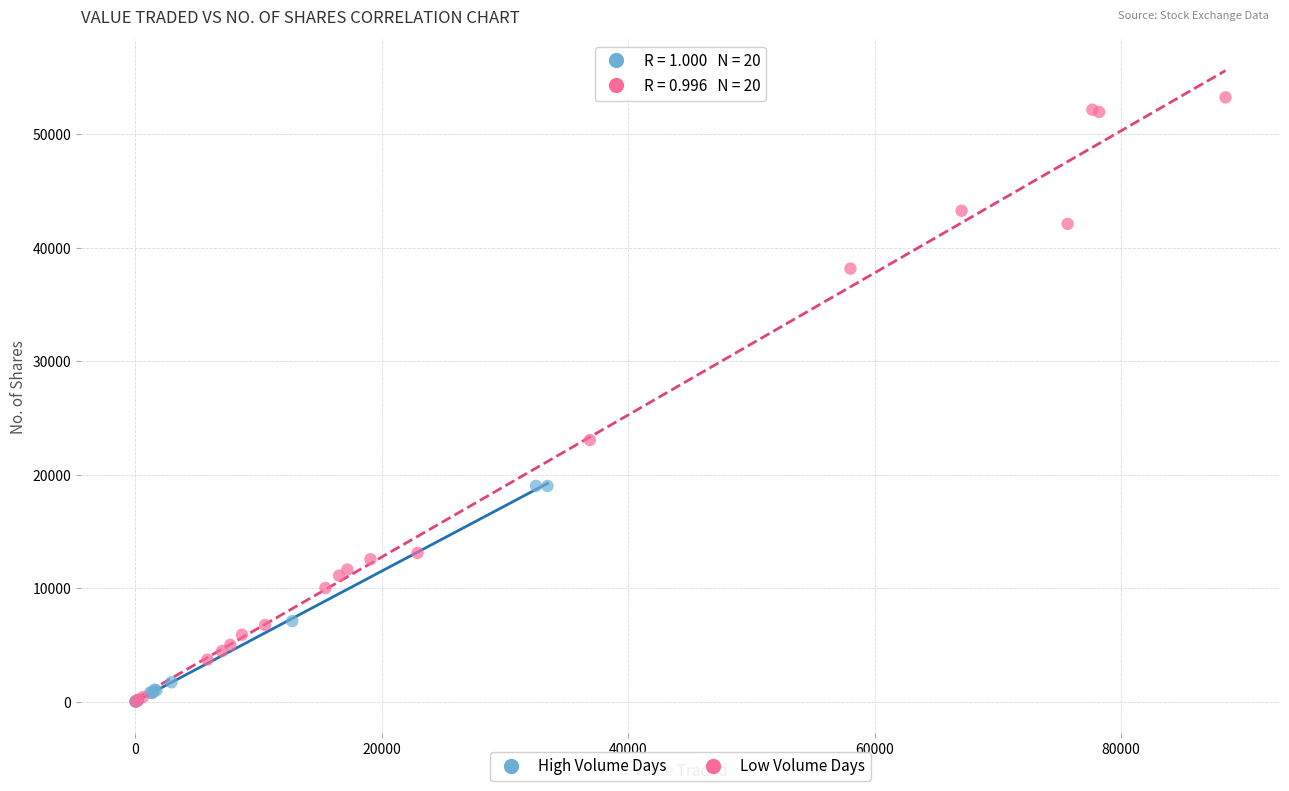

What are all the series names shown in the legend?

High Volume Days, Low Volume Days